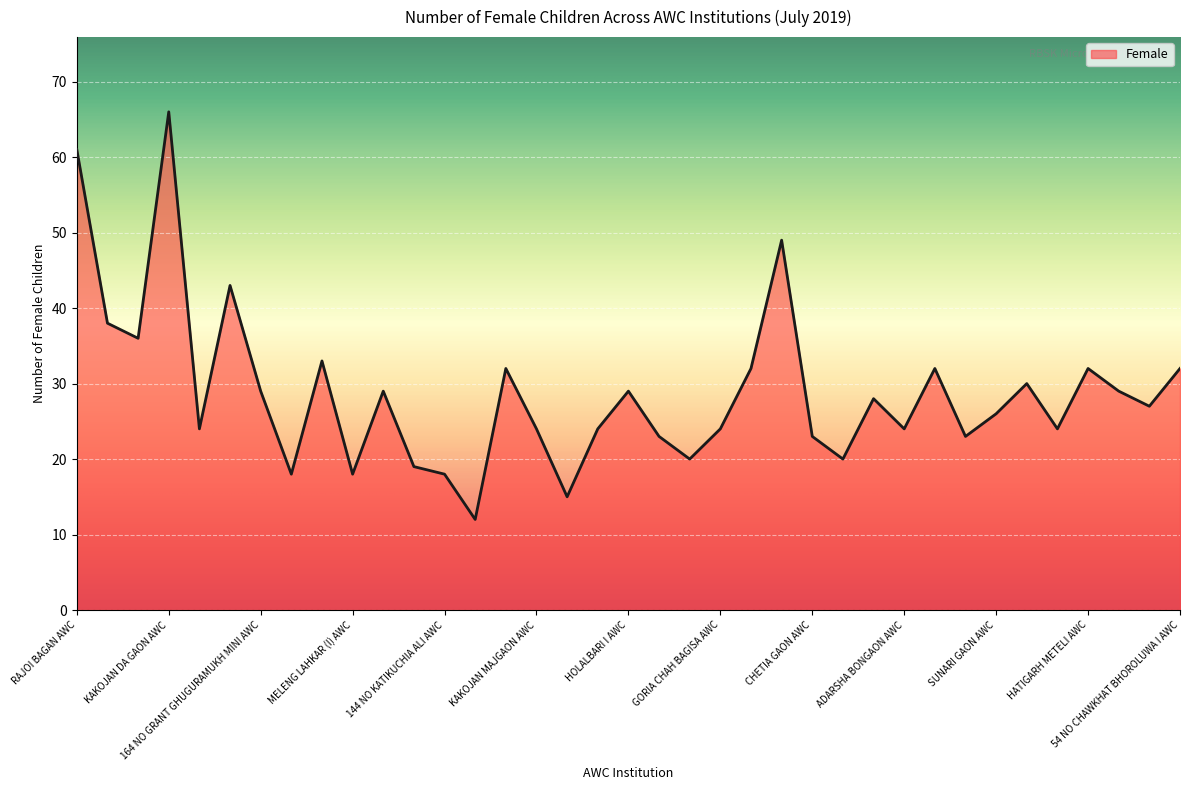

What is the maximum value shown in the chart?

66